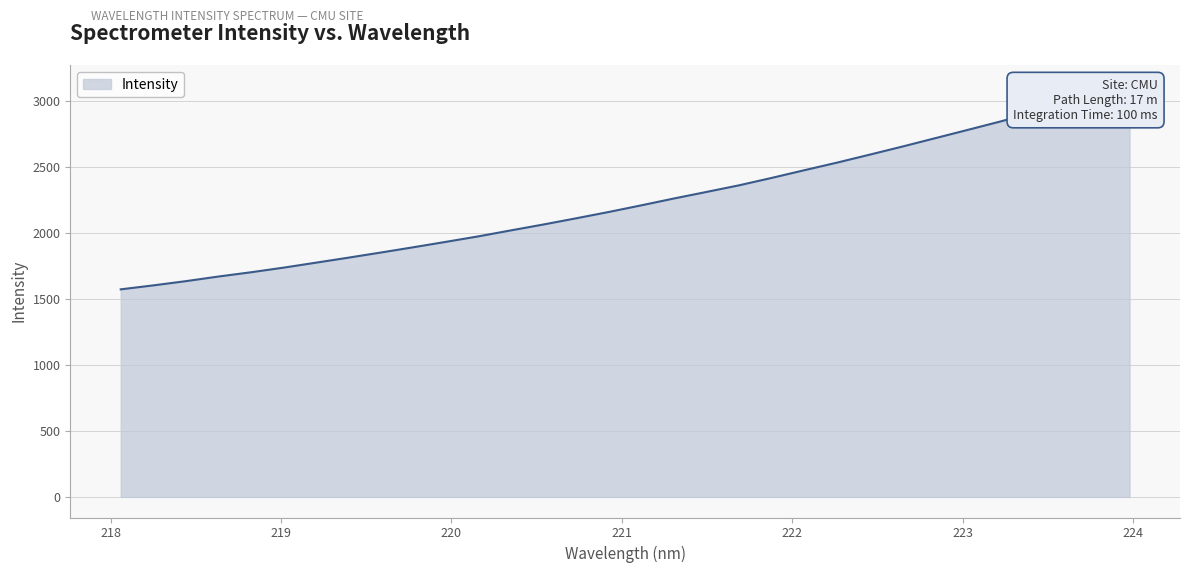

Where does the data first go above 2207?

221.1174